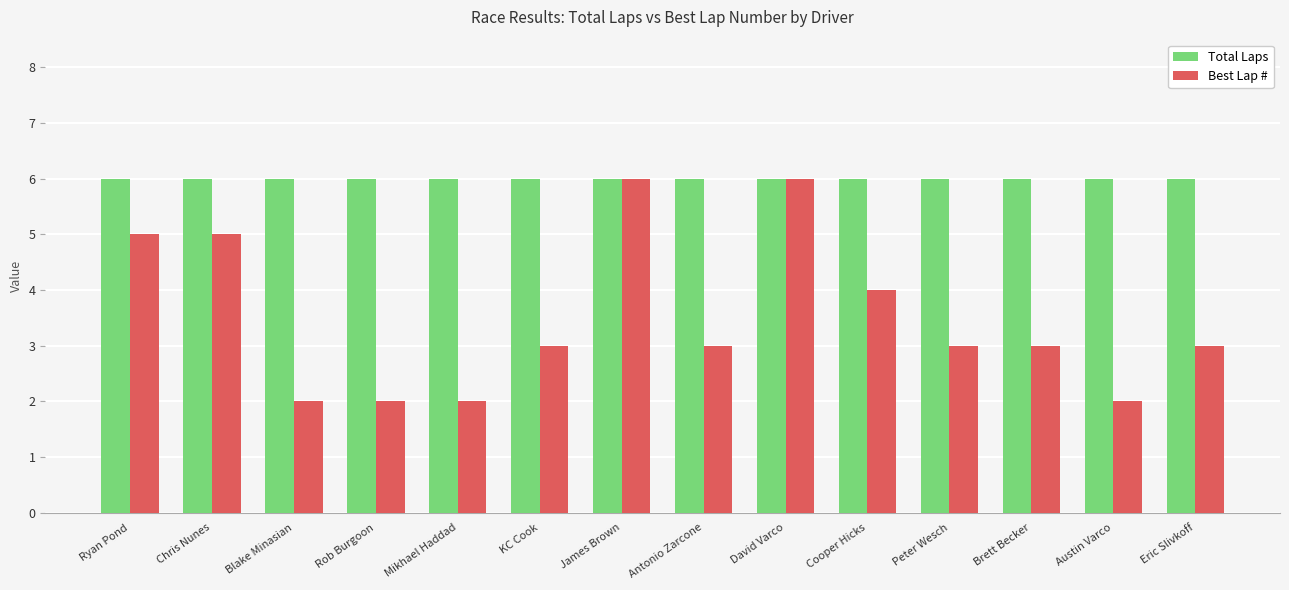

At which label is Best Lap # closest to 4?

Cooper Hicks